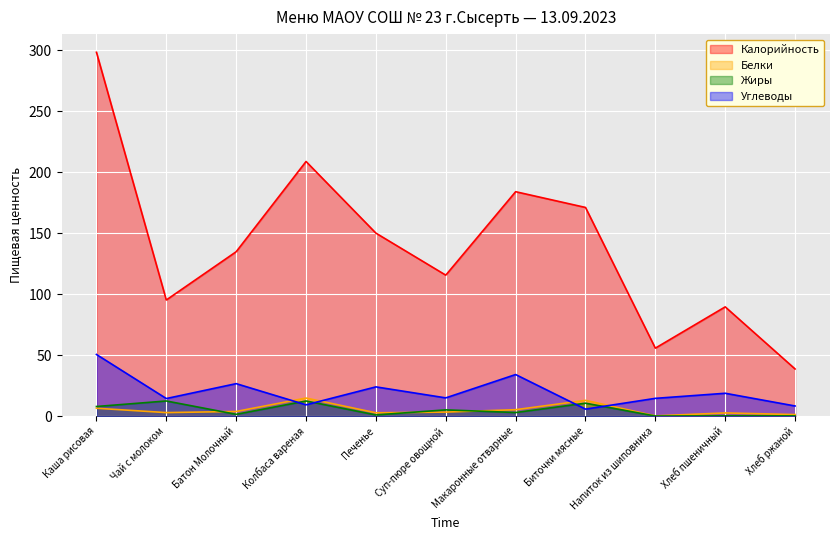

What are all the series names shown in the legend?

Калорийность, Белки, Жиры, Углеводы